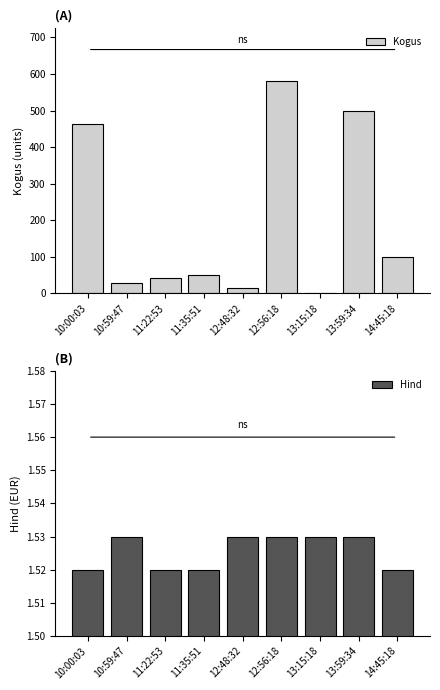

Which series changed the most between 11:35:51 and 13:15:18?

Kogus